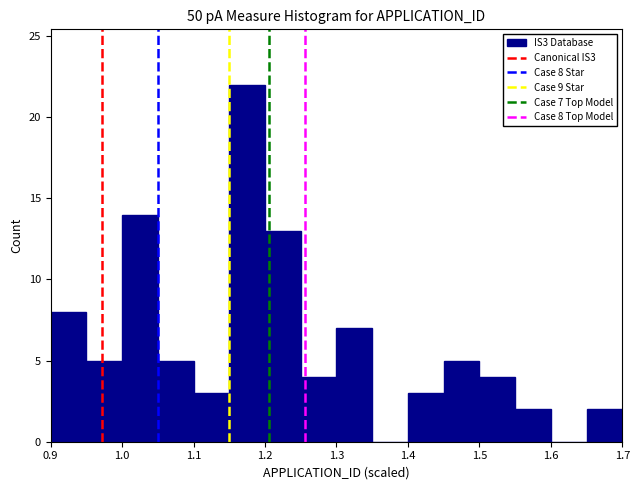

Which range on the x-axis has the tallest bar?

1.15 to 1.20